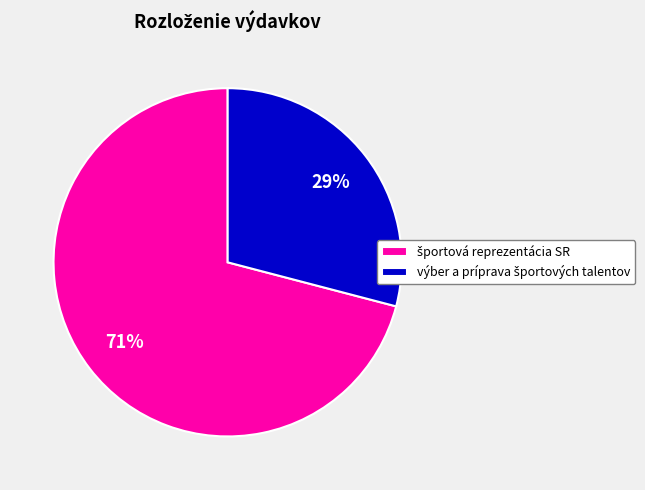

Does any single category account for the majority?

Yes